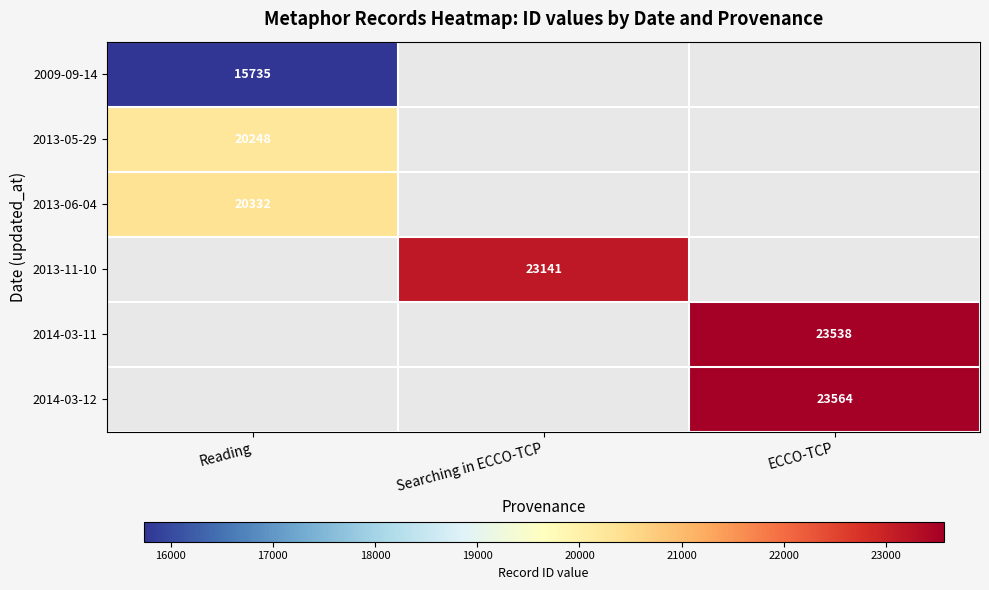

What is the smallest value displayed?

15735.0